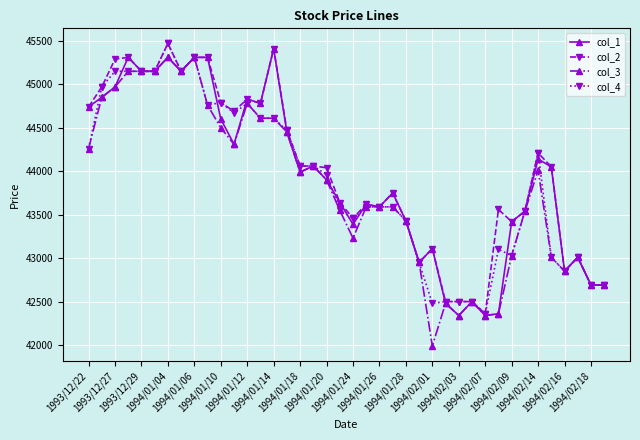

What is the value of the col_1 point at the 3rd from the left?

44970